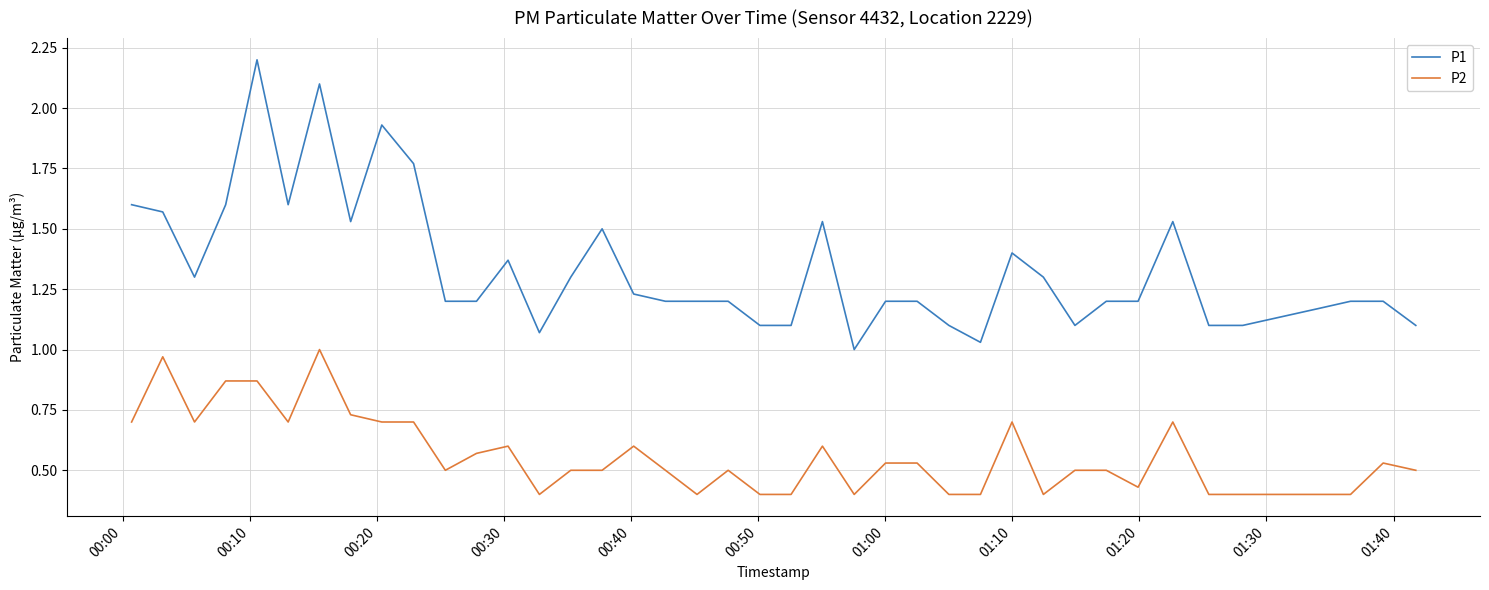

Which series has the largest total across all categories?

P1